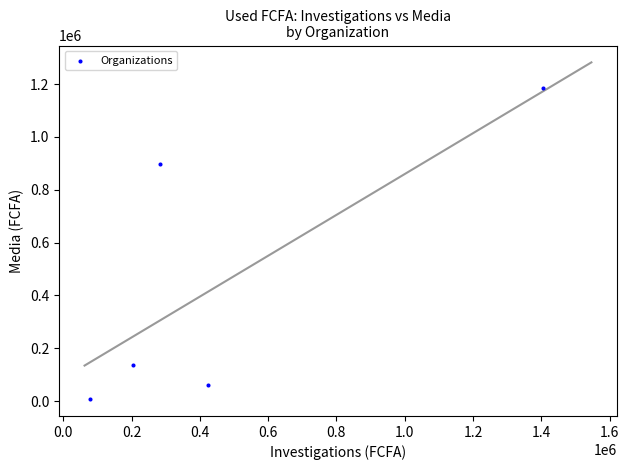

What Y value in the scatter plot is closest to 596136?

895620